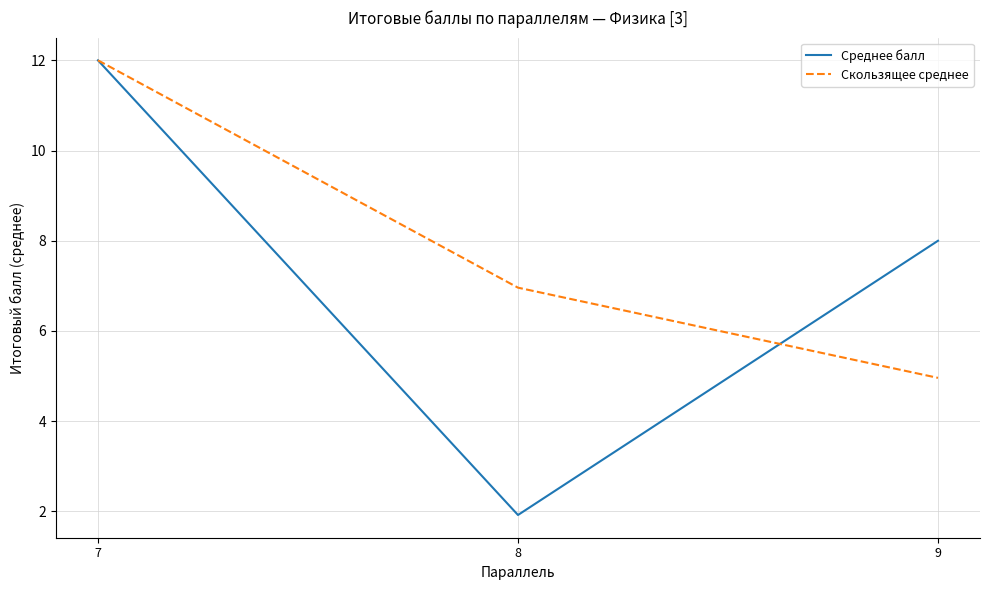

Which series has the widest spread of values?

Среднее балл